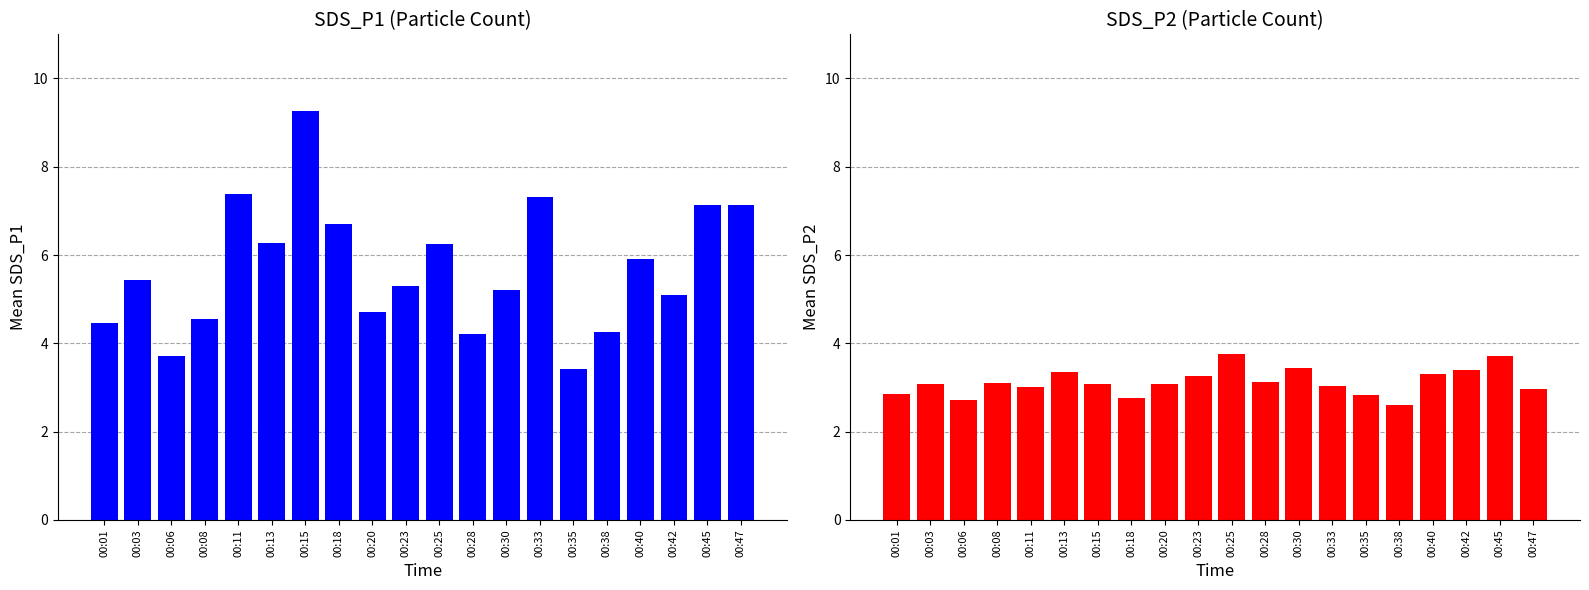

What is the difference between the second highest and minimum values in the SDS_P1 series?

4.0